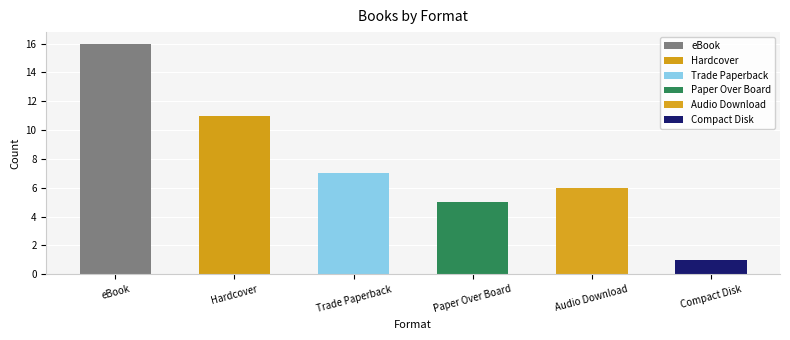

Reading left to right, extract all data points from this chart.

eBook=16	Hardcover=11	Trade Paperback=7	Paper Over Board=5	Audio Download=6	Compact Disk=1